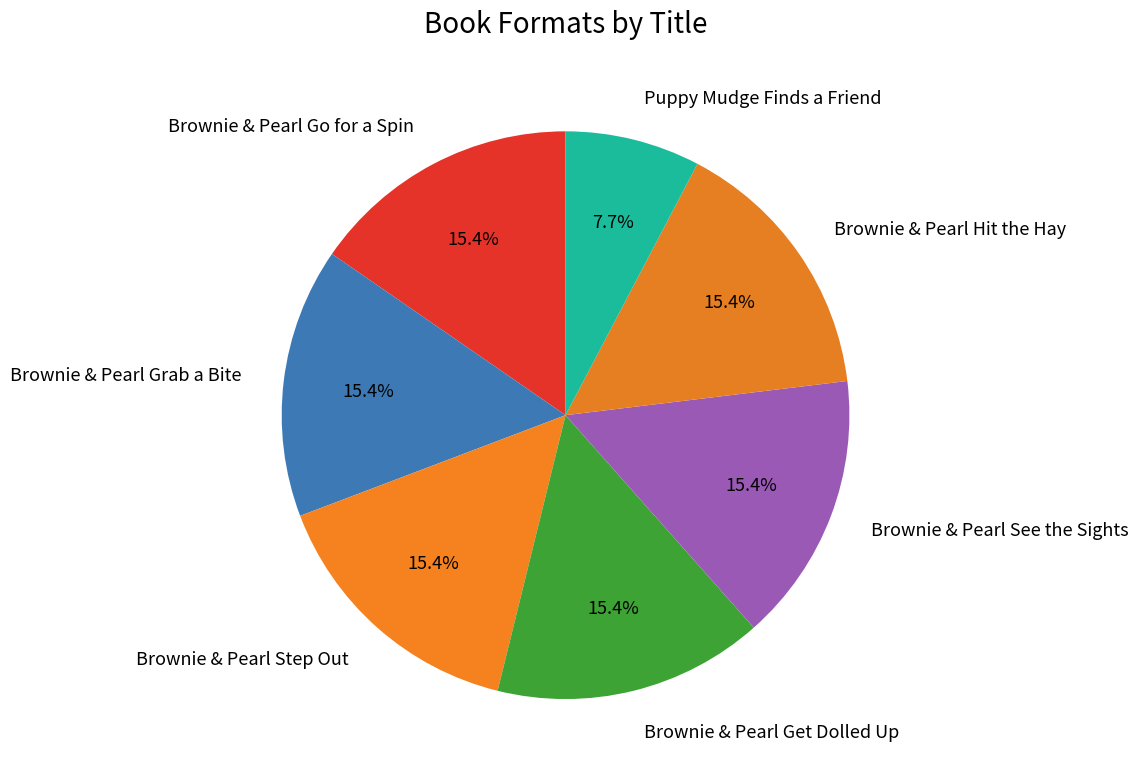

To the nearest percent, what is the average slice percentage?

14%